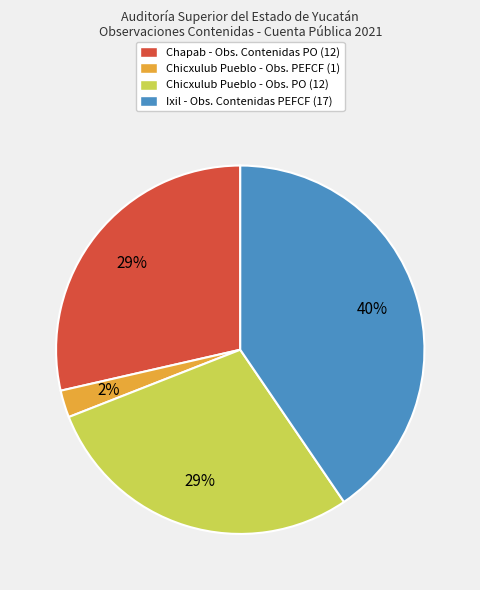

True or false: Ixil - Obs. Contenidas PEFCF (17) accounts for 40% of the total.

True